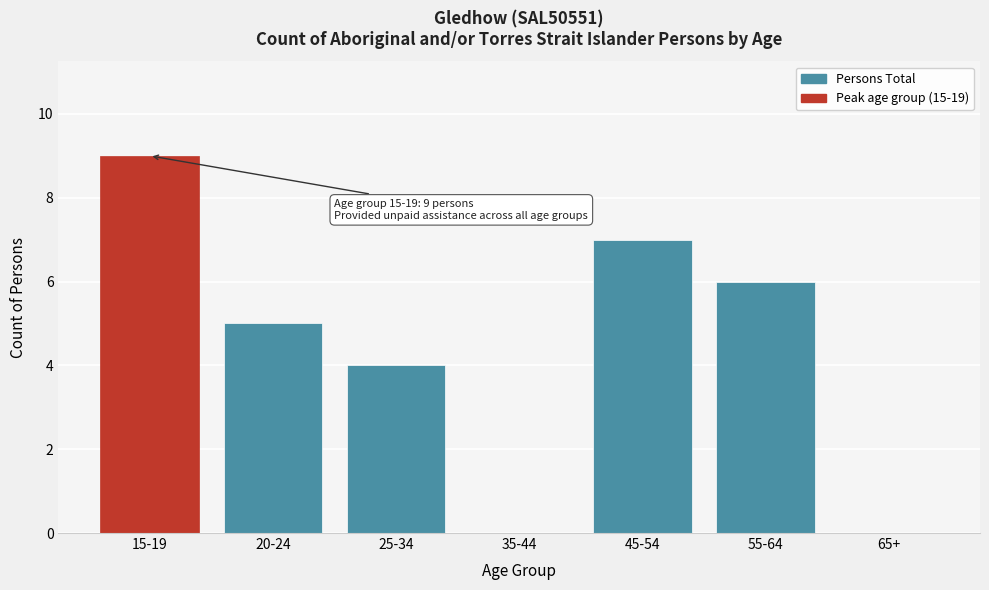

Reading left to right, transcribe all the data shown in this chart.

15-19=9	20-24=5	25-34=4	35-44=0	45-54=7	55-64=6	65+=0